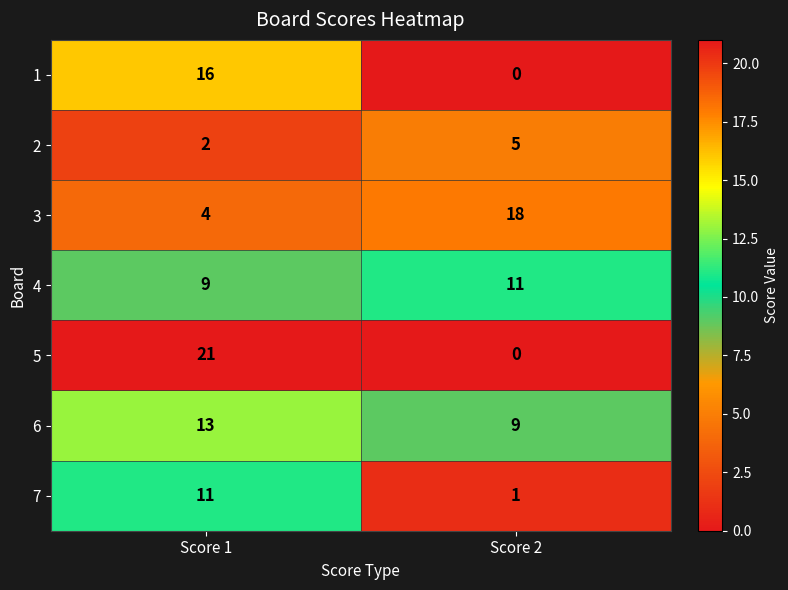

At Score 1, list the series in order from smallest to largest.

2, 3, 4, 7, 6, 1, 5